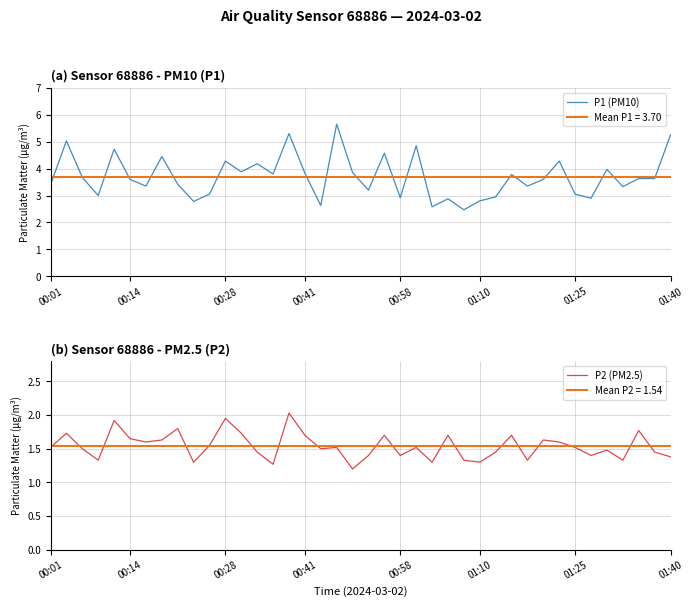

Is the value of P2 (PM2.5) at 9 greater than the value of P1 (PM10) at 10?

No